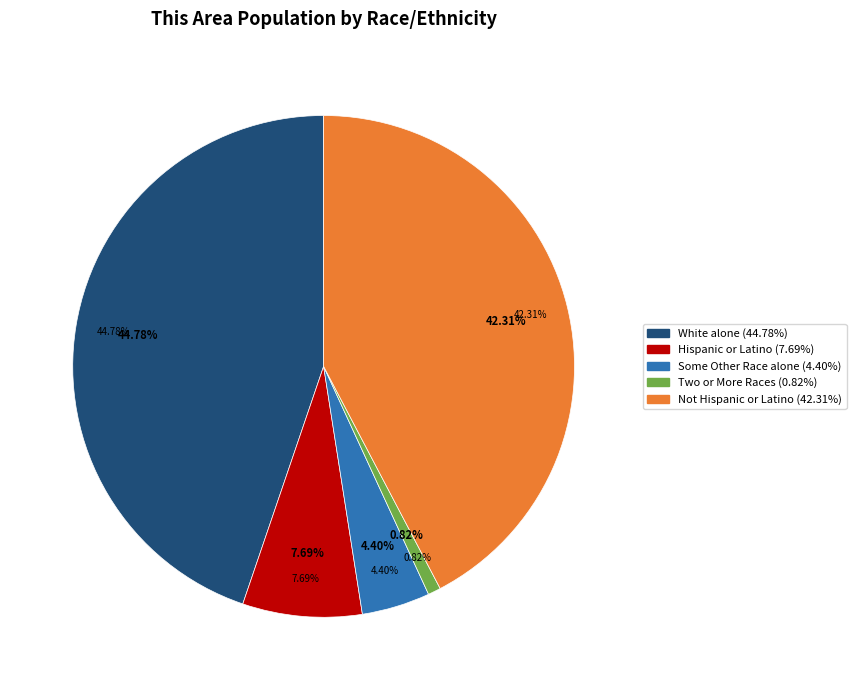

True or false: Asian alone accounts for 1% of the total.

False